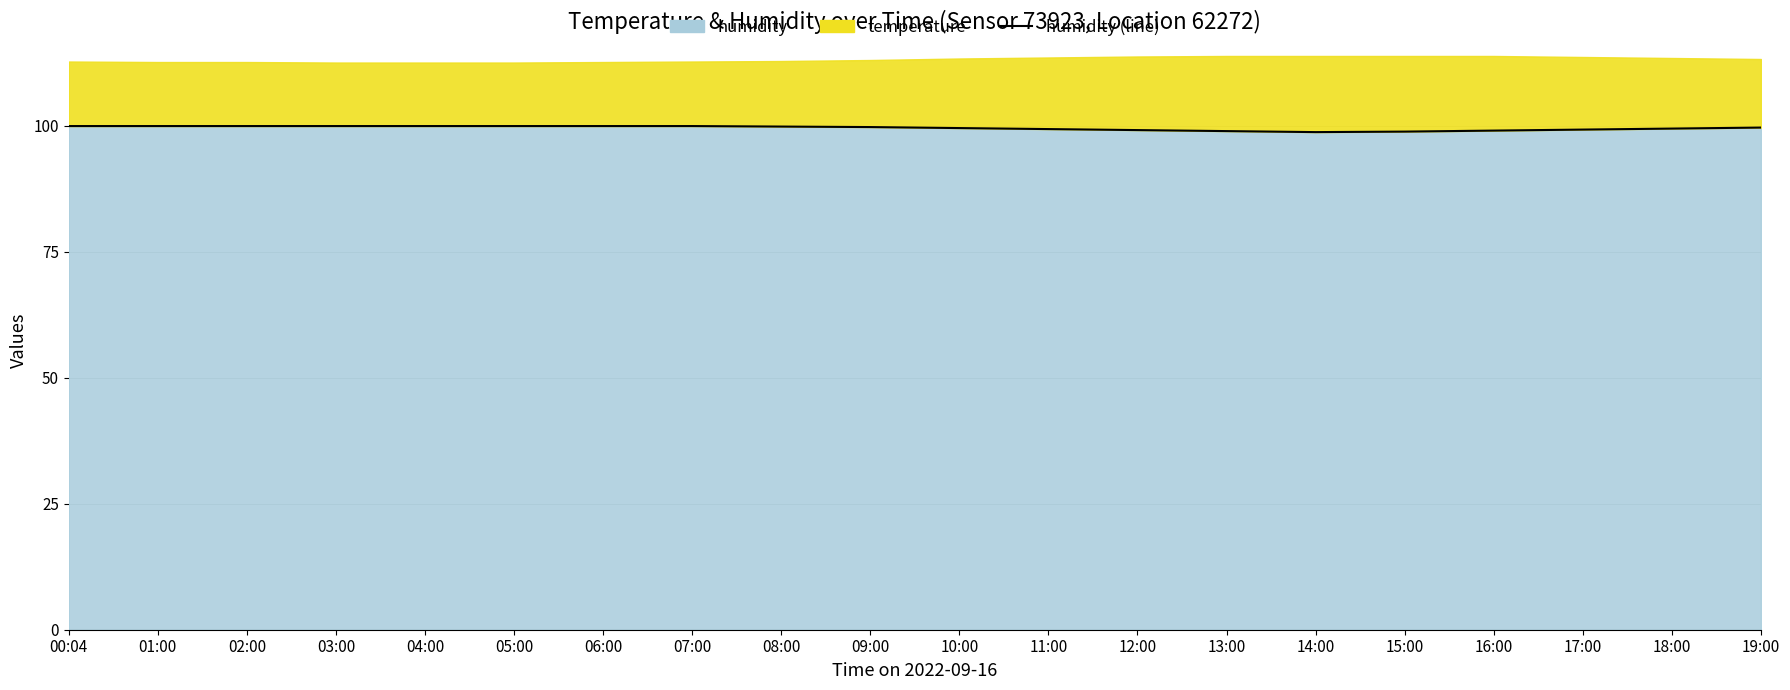

What is the label of the 1st point from the right?

19:00